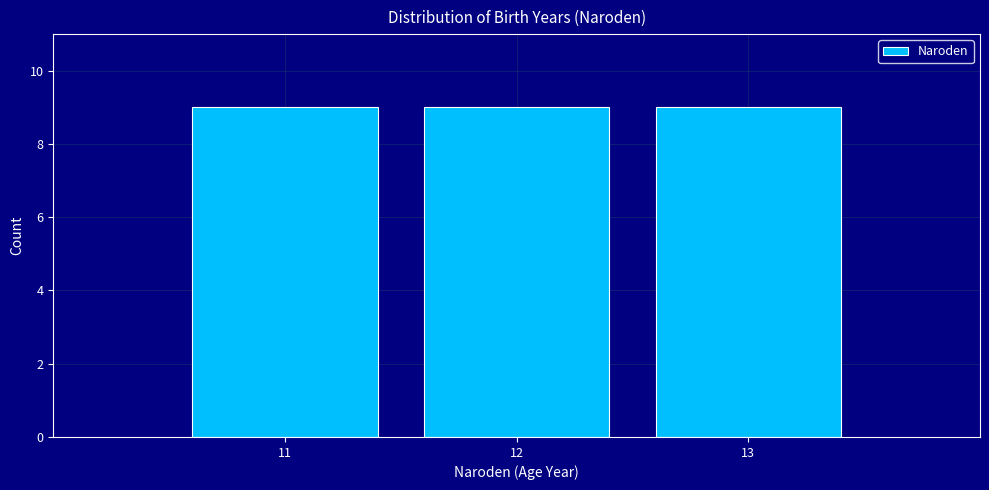

Reading left to right, list every bar in this chart as the range it spans on the x-axis followed by its height. The values are not printed on the chart, so give them approximately, as read against the axis.

10.5 to 11.5: 9
11.5 to 12.5: 9
12.5 to 13.5: 9